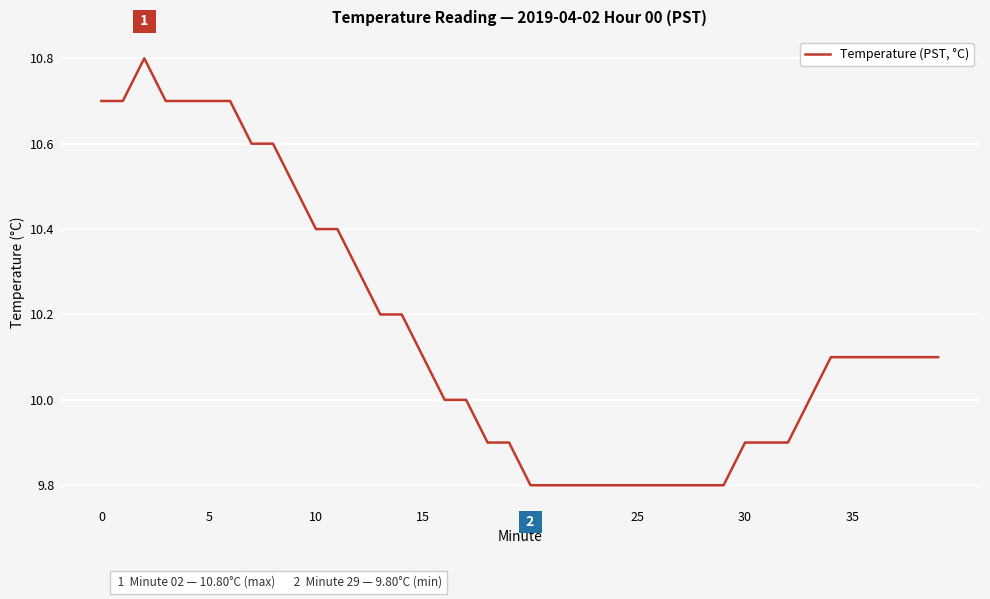

What is the smallest value displayed?

9.8